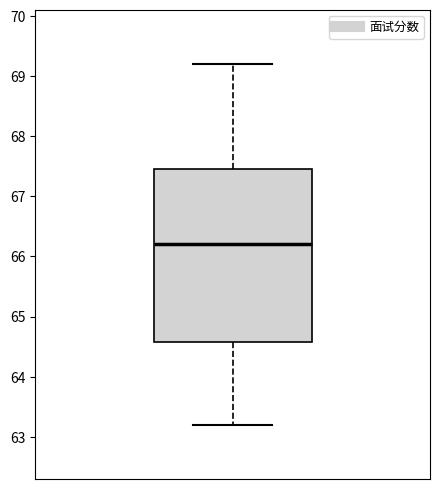

Read this box plot against the y-axis: the position of the median line, the range covered by the box, and the ends of both whiskers. The values are not printed on the chart, so give them approximately, as read against the axis.

median 66.2, box 64.6 to 67.5, whiskers 63.2 to 69.2